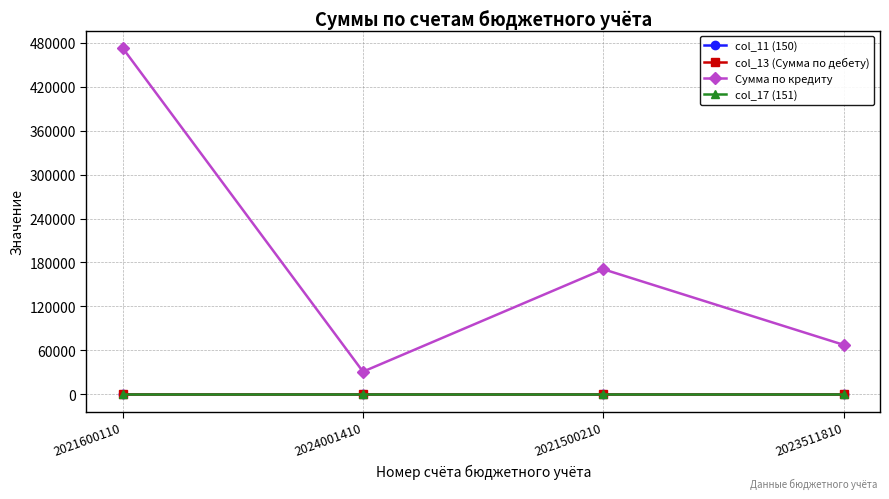

How many series are shown in this chart?

4